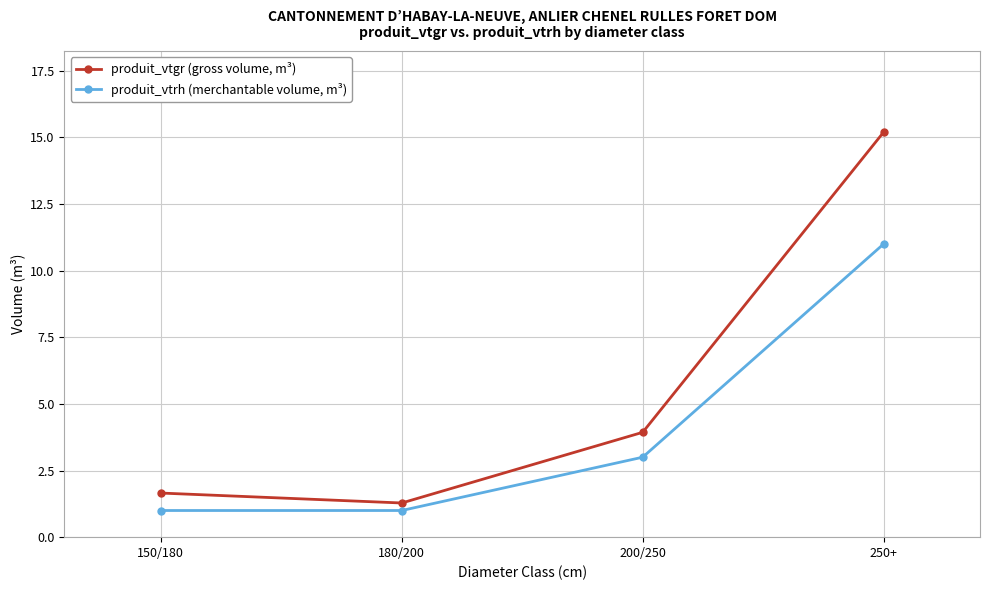

What is the average value of the produit_vtrh (merchantable volume, m³) series?

4.0